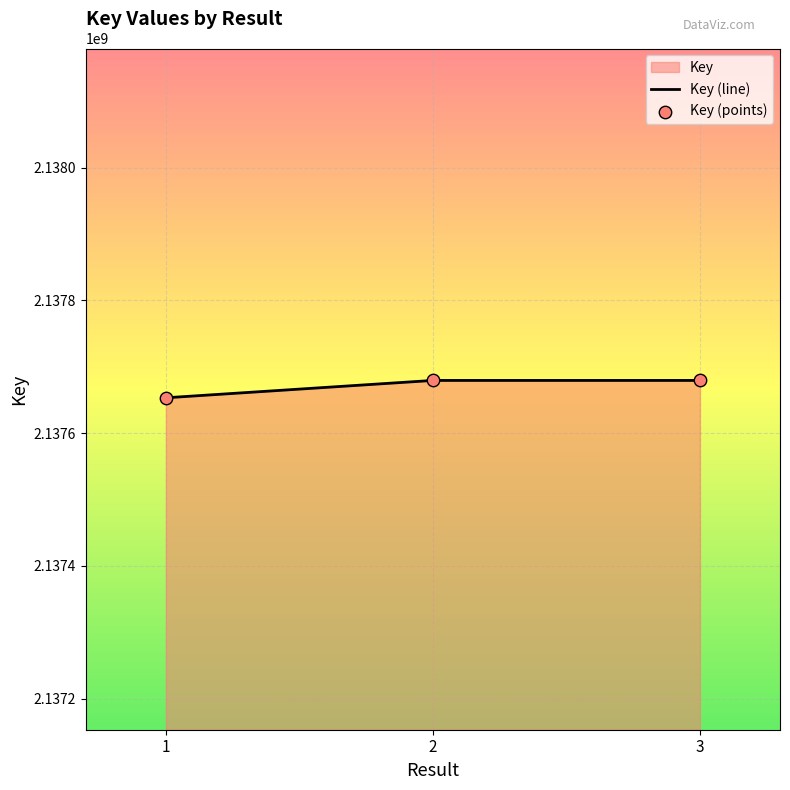

Approximately how many times larger is the value at 3 compared to 1?

1.0